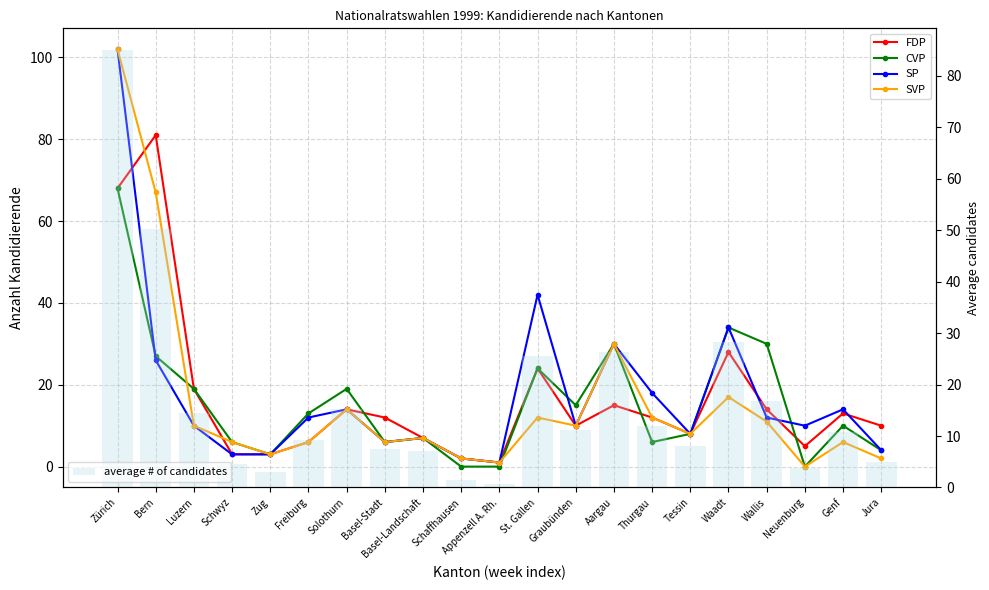

Is the value of SVP at Basel-Landschaft greater than the value of FDP at Solothurn?

No